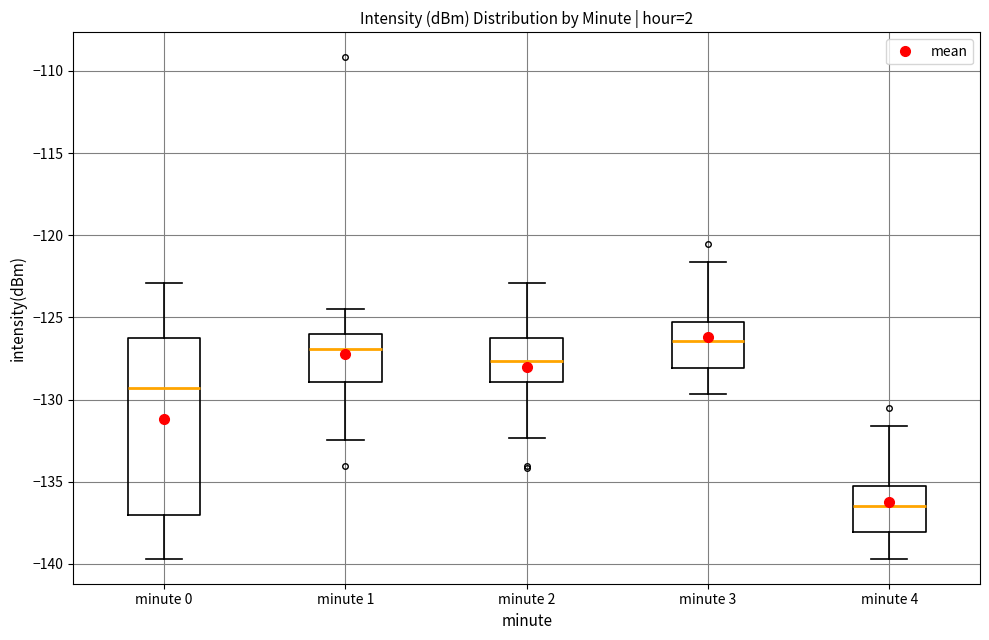

Which box has the lowest median line?

minute 4